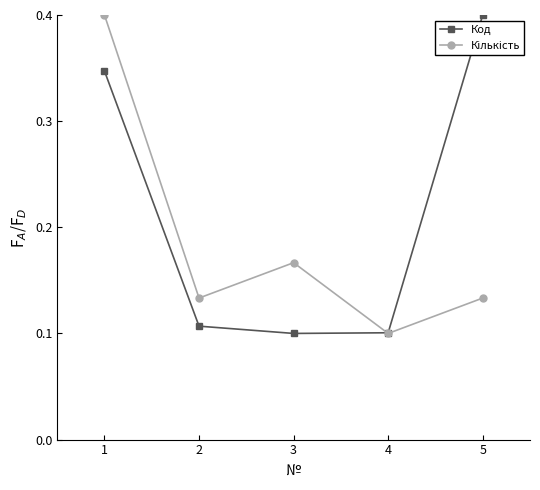

Does the chart display data point markers on the line(s)?

Yes